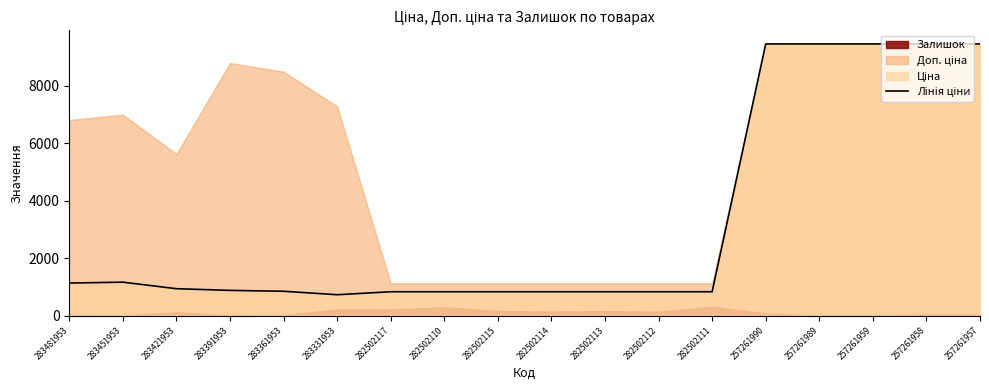

What is the difference between the values at 283391953 and 257261957?

8579.4